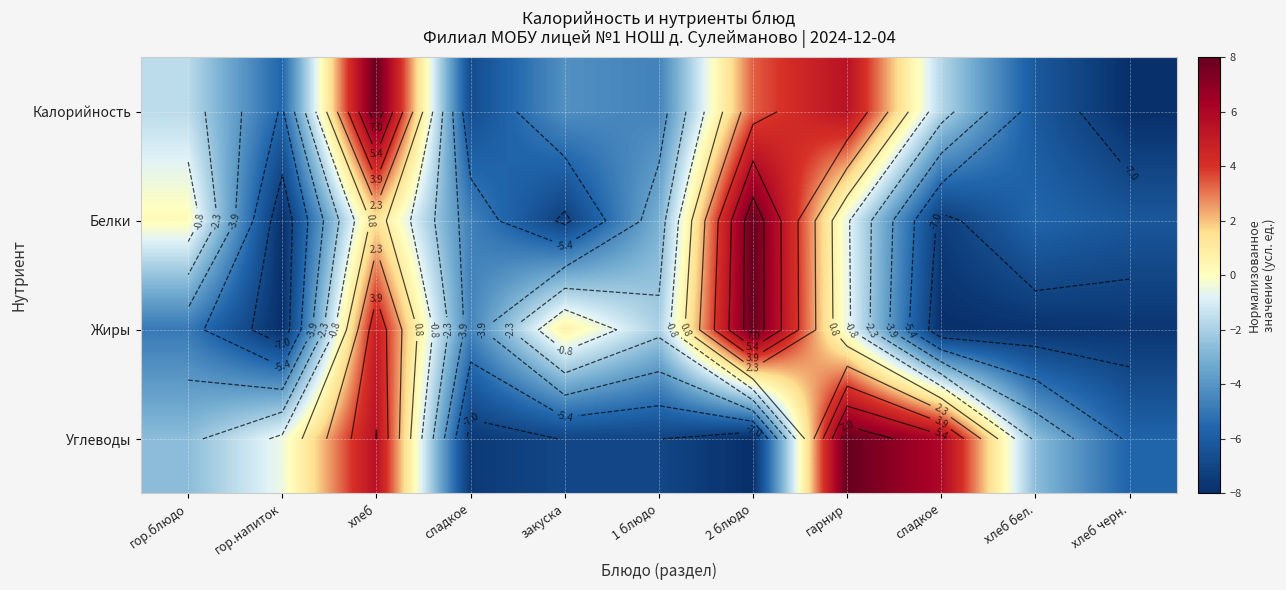

List the labels in order of Углеводы value, smallest first.

2 блюдо, сладкое, закуска, 1 блюдо, хлеб черн., гор.блюдо, хлеб бел., гор.напиток, хлеб, сладкое, гарнир